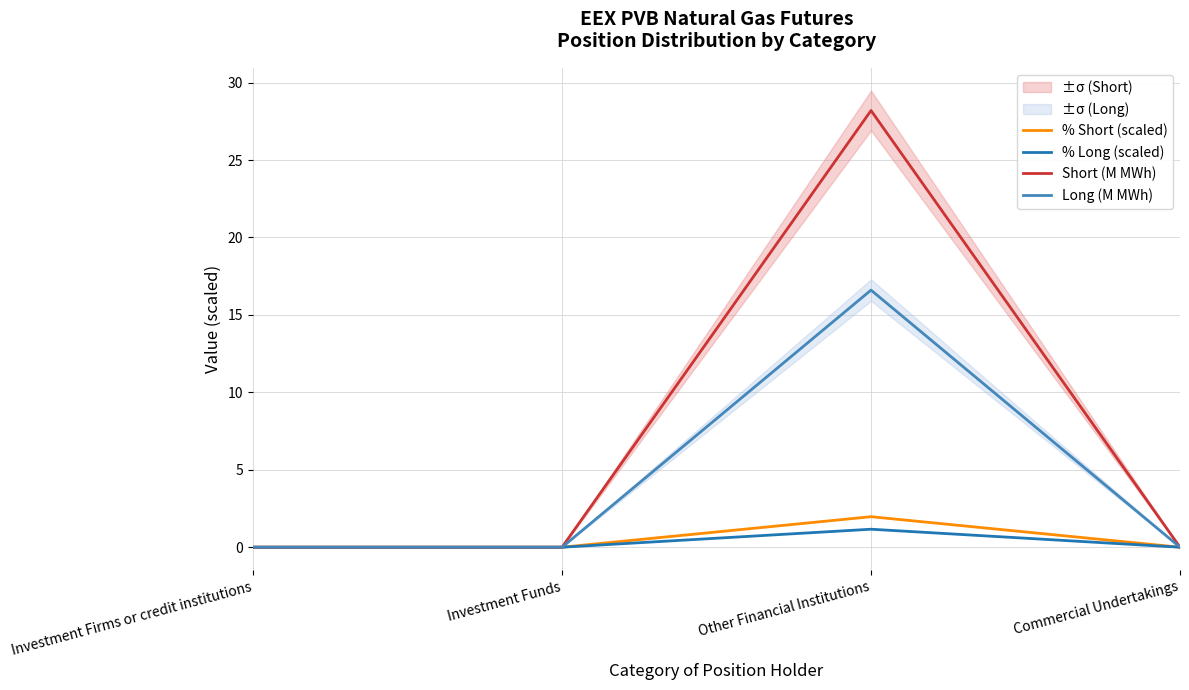

What position from the right is Other Financial Institutions?

2